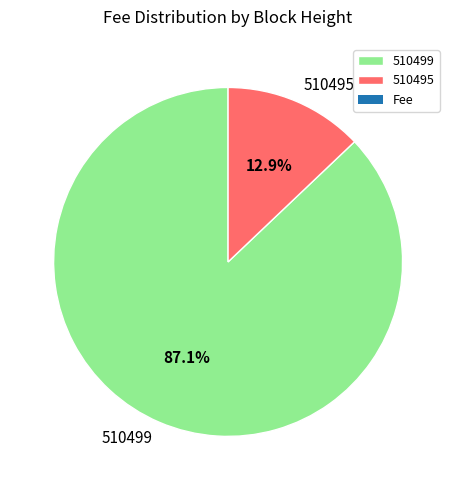

Count the number of slices in the pie.

2